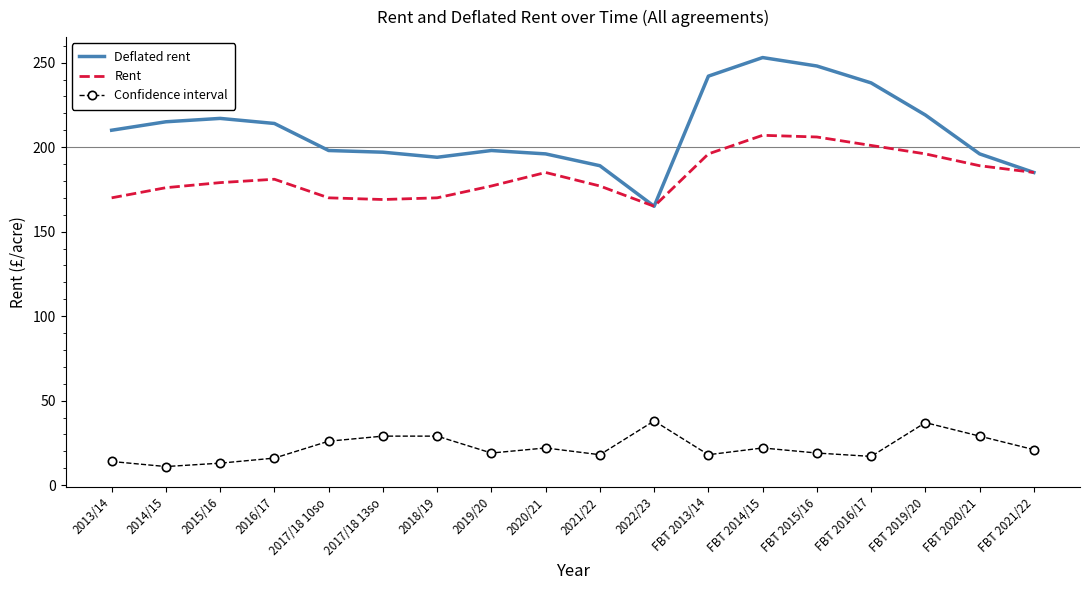

List the series in order of their peak value, highest first.

Deflated rent, Rent, Confidence interval